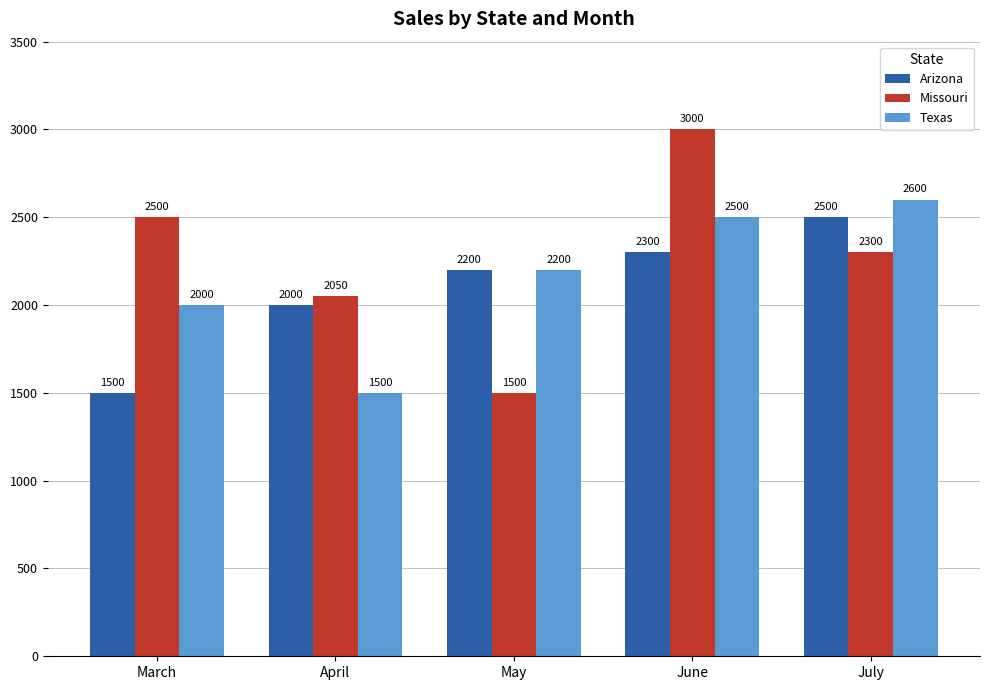

Read the Texas value at May, to the nearest 50.

2200